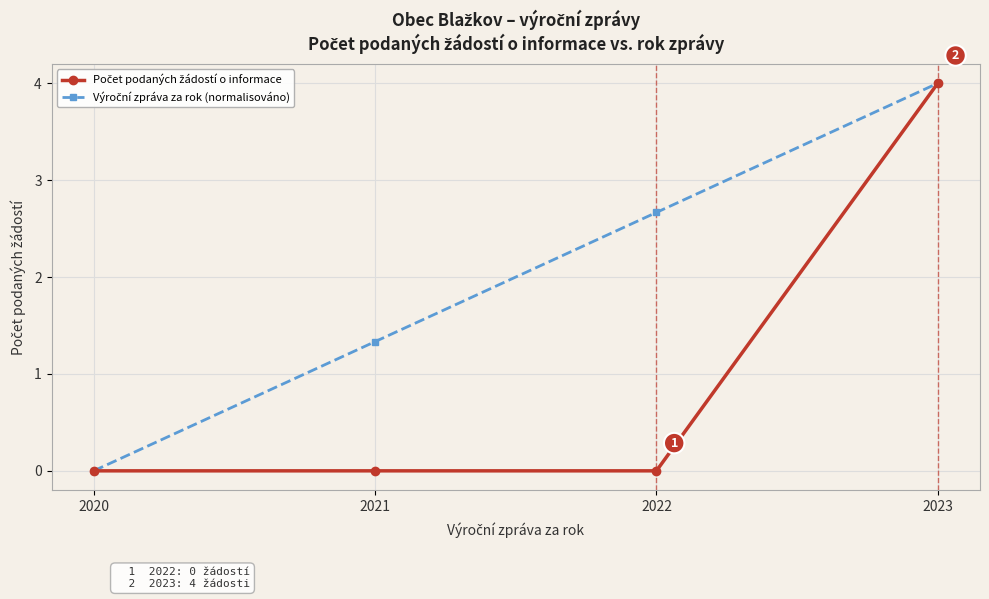

What is the spread (max minus min) of values at 2021?

1.3